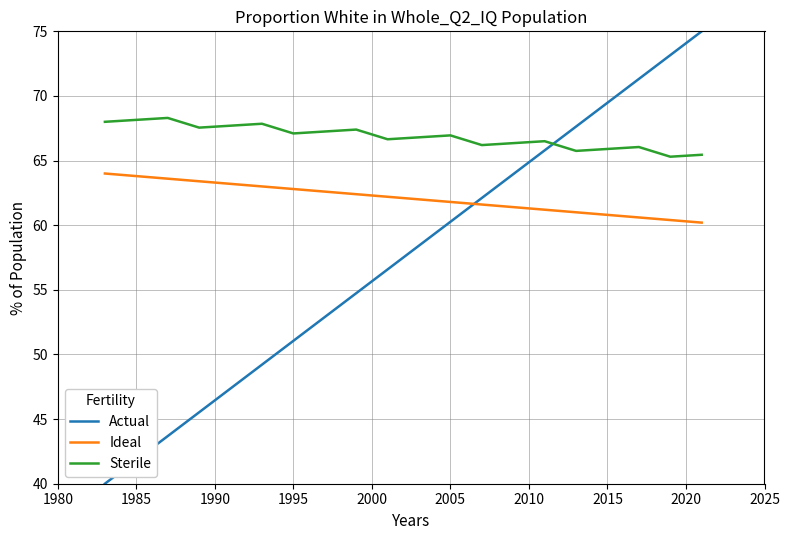

List the series in order of their peak value, highest first.

Actual, Sterile, Ideal